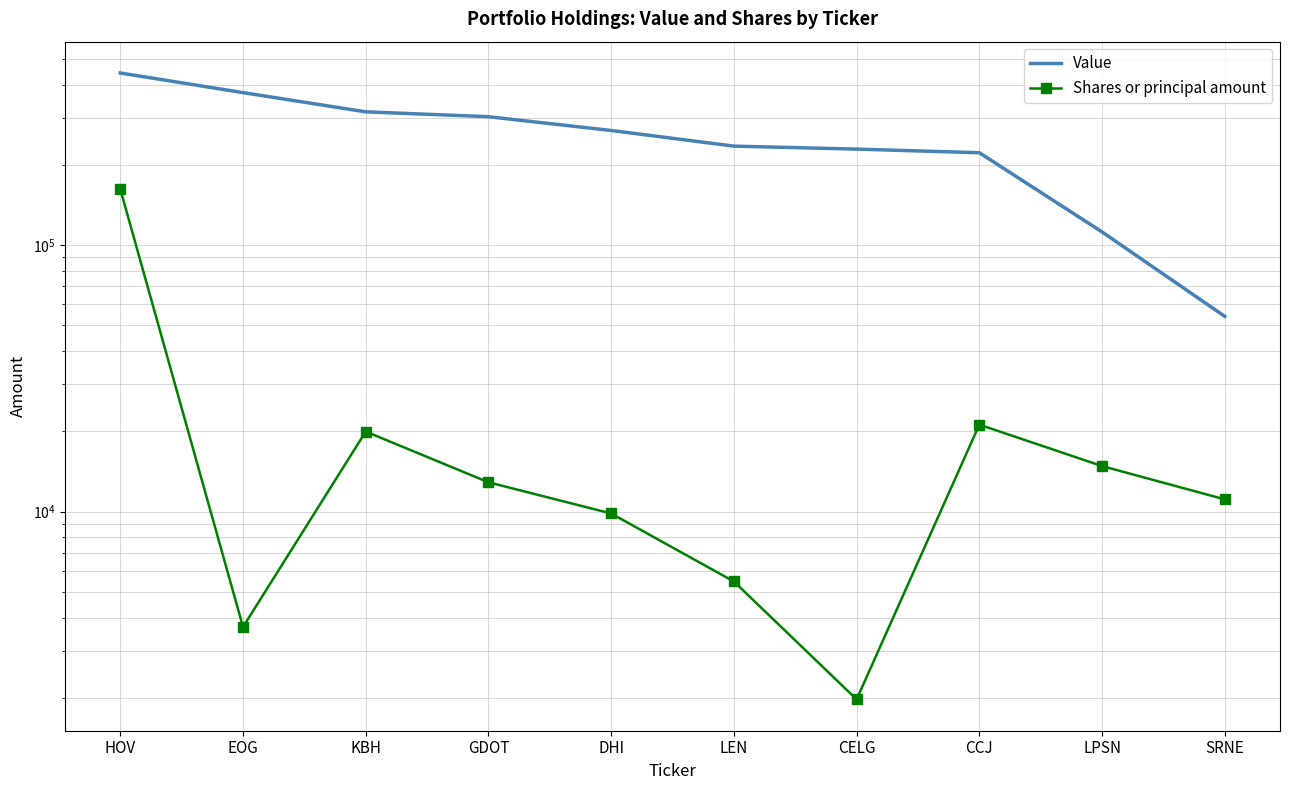

Rank the series by their average value, from highest to lowest.

Value, Shares or principal amount